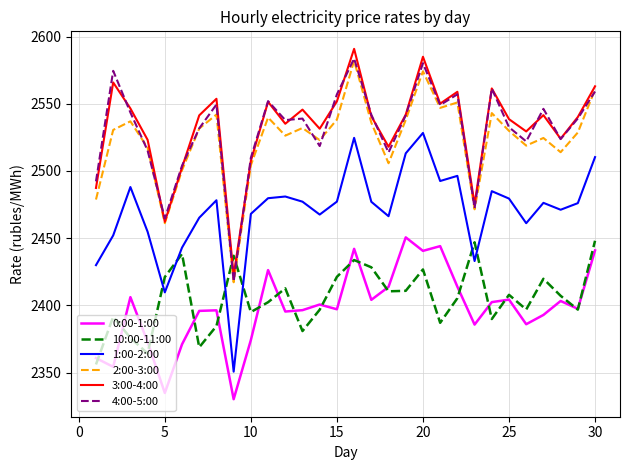

True or false: 3:00-4:00 has more than 1 interior local peaks.

True